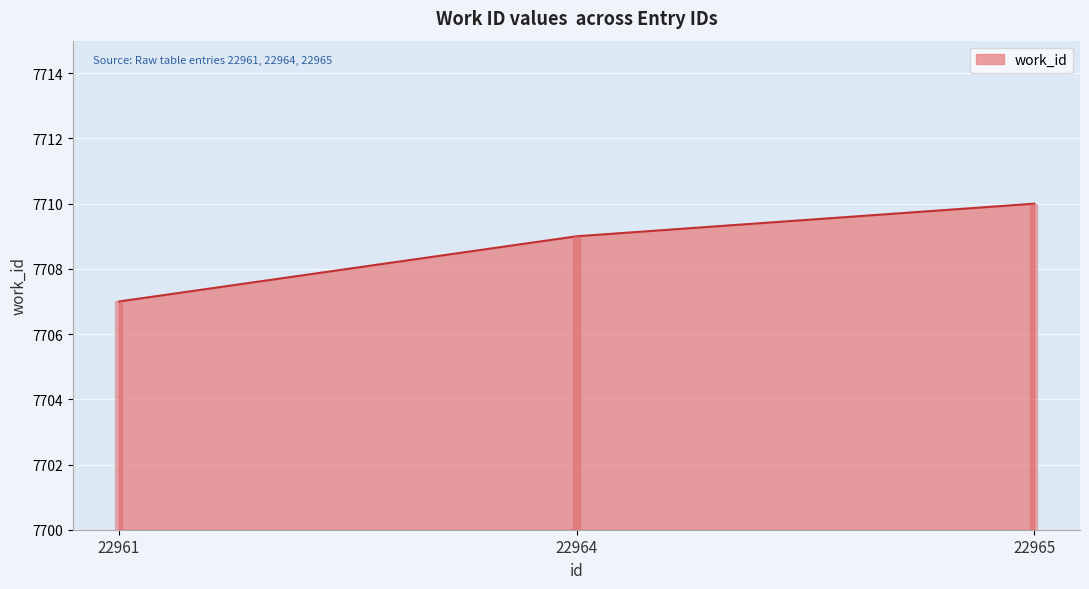

Reading right to left, list all the values displayed in this chart.

22965=7710	22964=7709	22961=7707